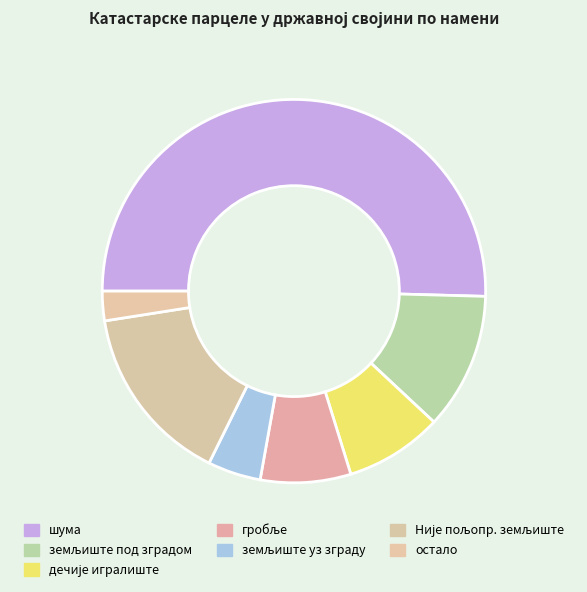

What is the smallest slice in the pie chart?

остало